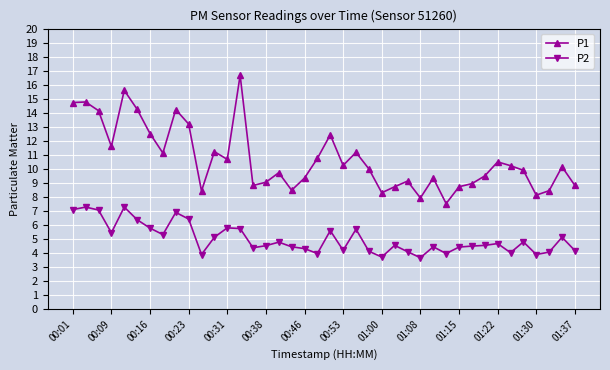

What is the maximum value shown in the chart?

16.7